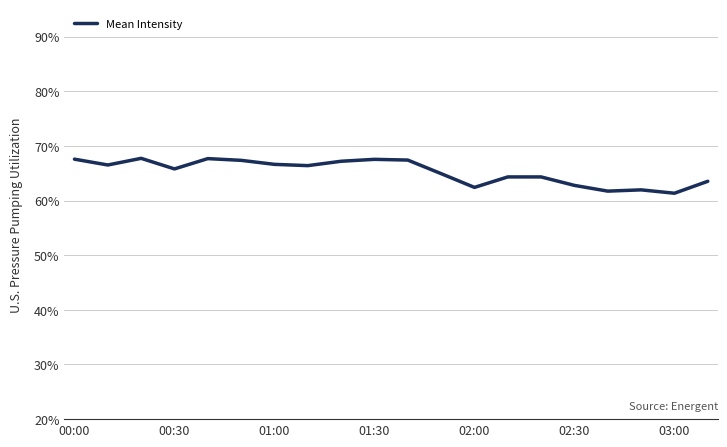

What is the difference between the maximum and minimum values?

6.4